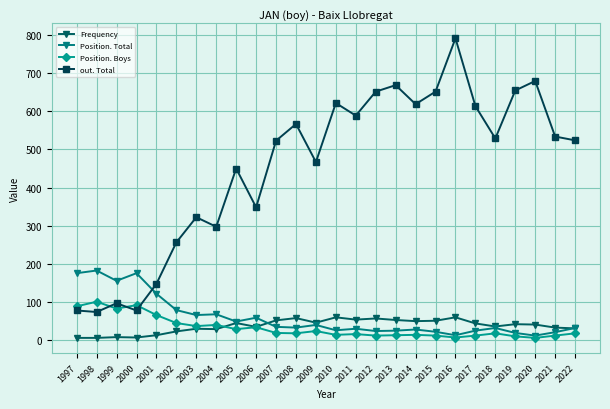

At 2012, list the series in order from smallest to largest.

Position. Boys, Position. Total, Frequency, out. Total